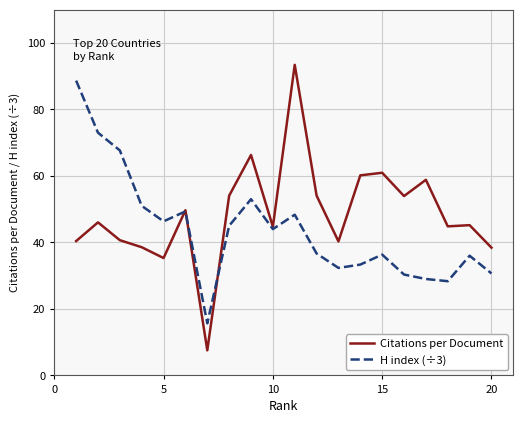

Which series has the largest range (max minus min)?

Citations per Document